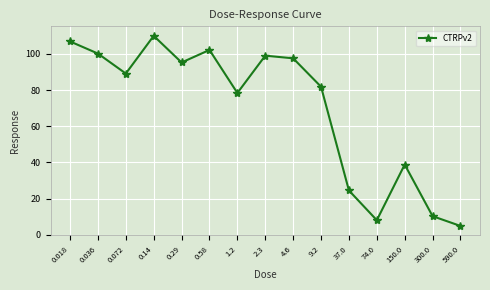

How many interior local valleys (lower than both neighbors) does the data have?

4